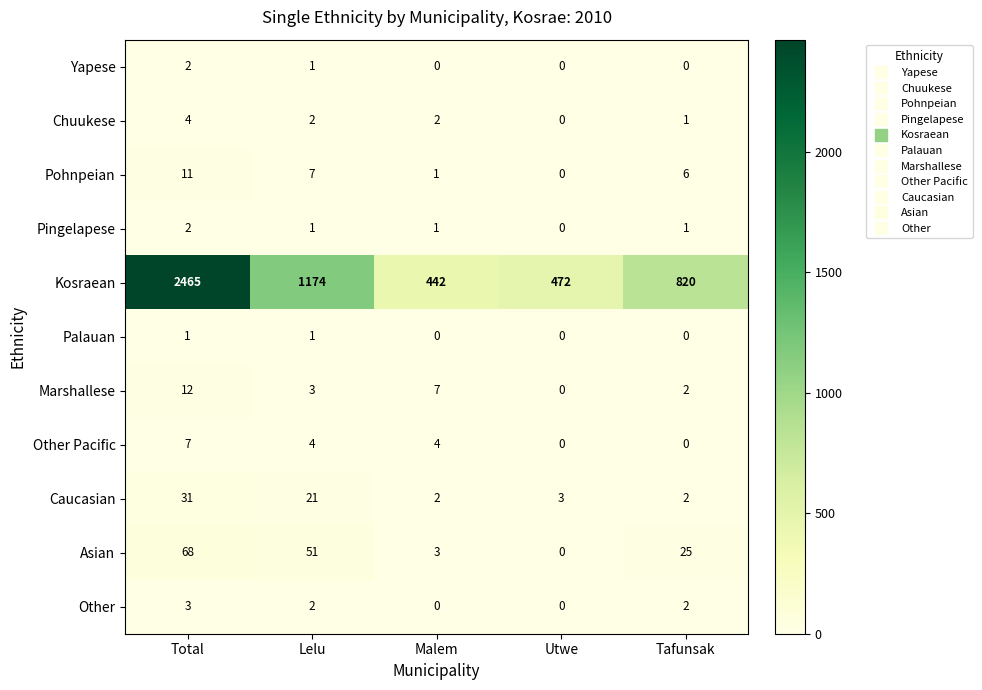

What is the total value across all series at Lelu?

1267